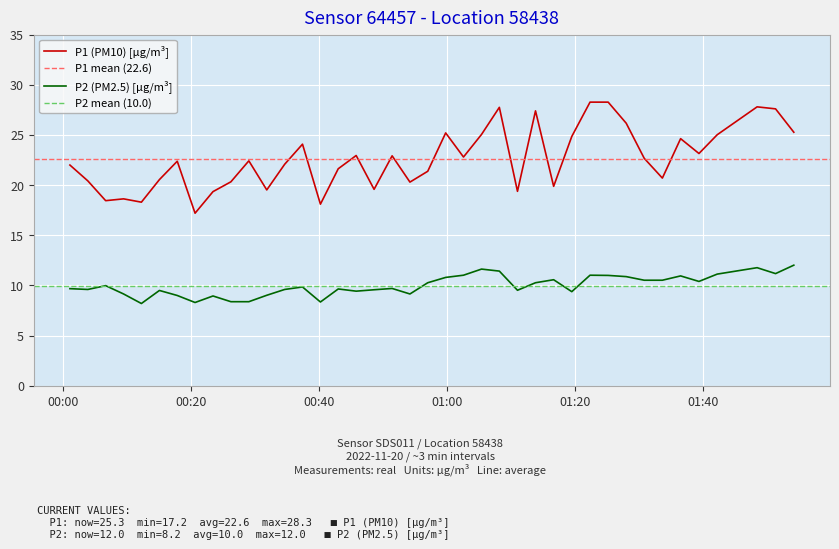

What is the lowest value of the P1 (PM10) [µg/m³] series?

17.2